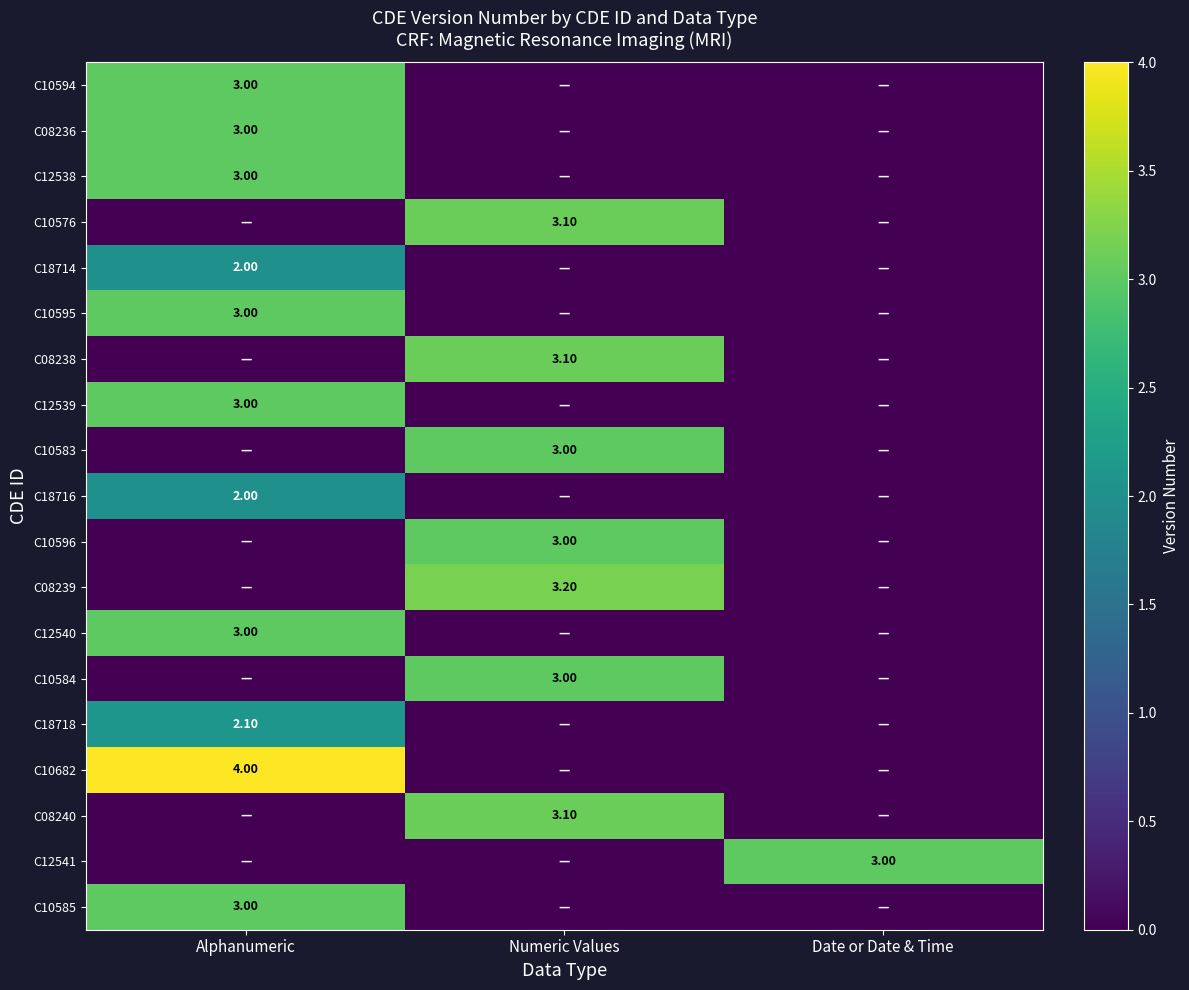

What is the difference between the maximum and minimum values in the C18714 series?

2.0